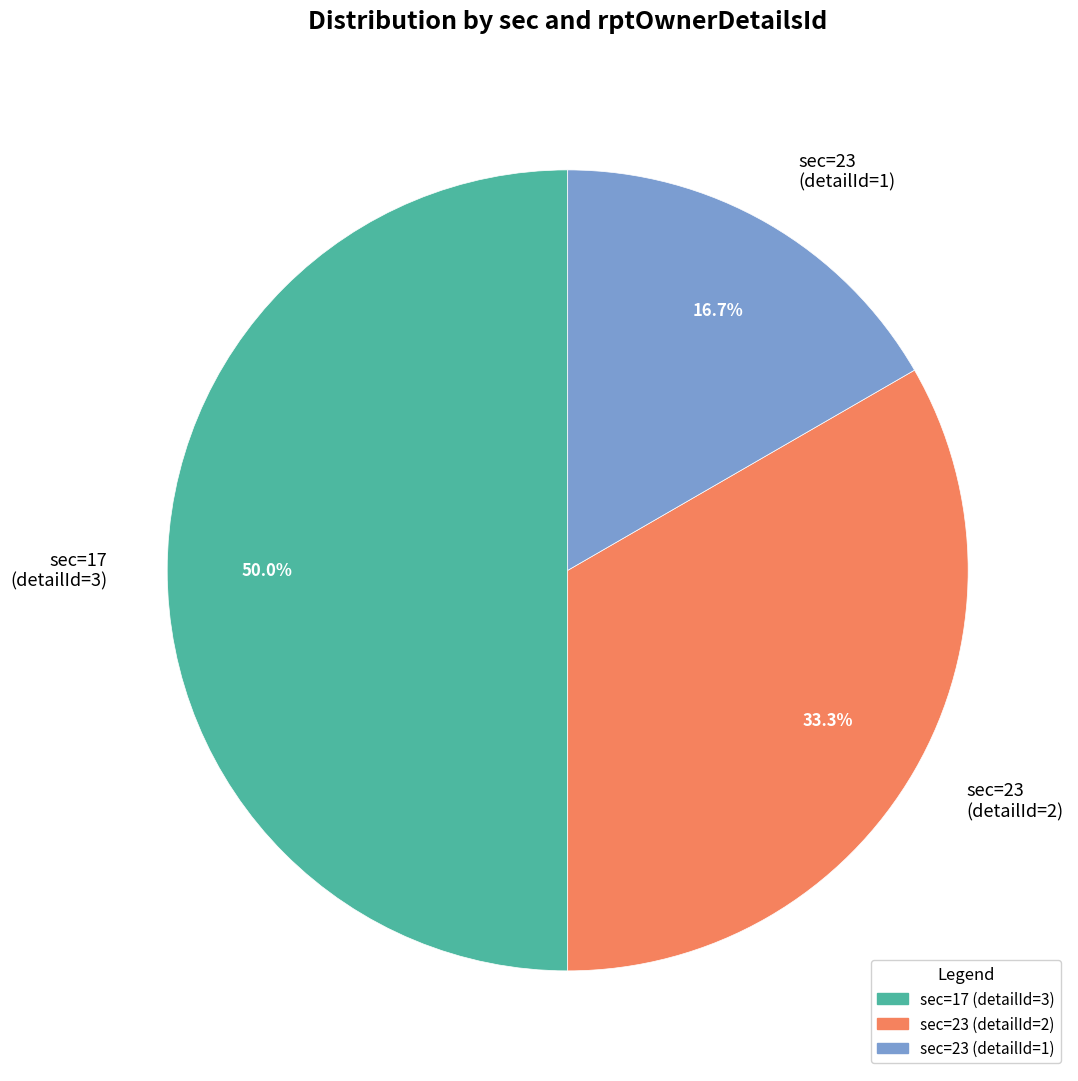

Rank the categories by value from highest to lowest.

sec=17 (detailId=3), sec=23 (detailId=2), sec=23 (detailId=1)